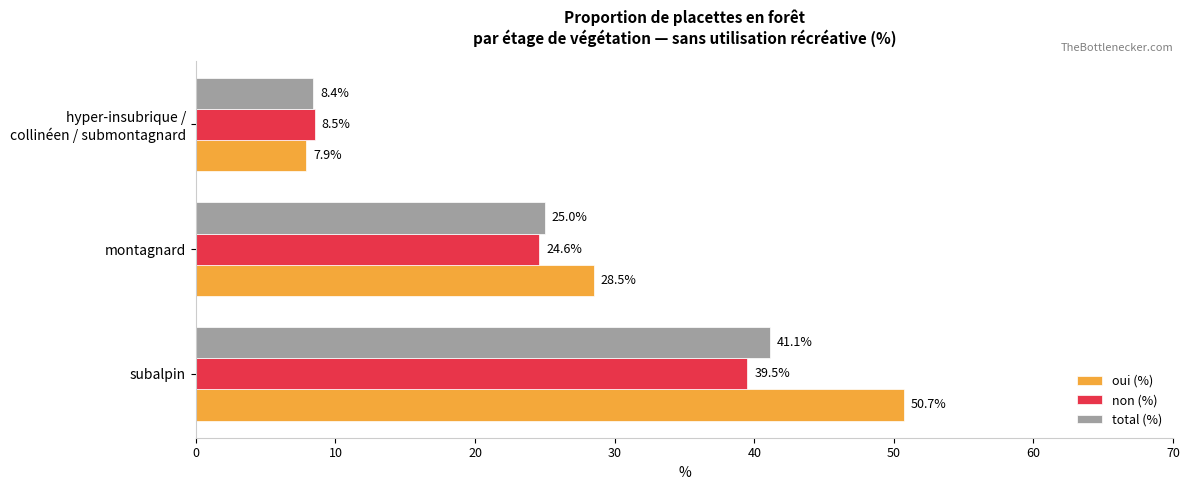

Which series has the largest total across all categories?

oui (%)